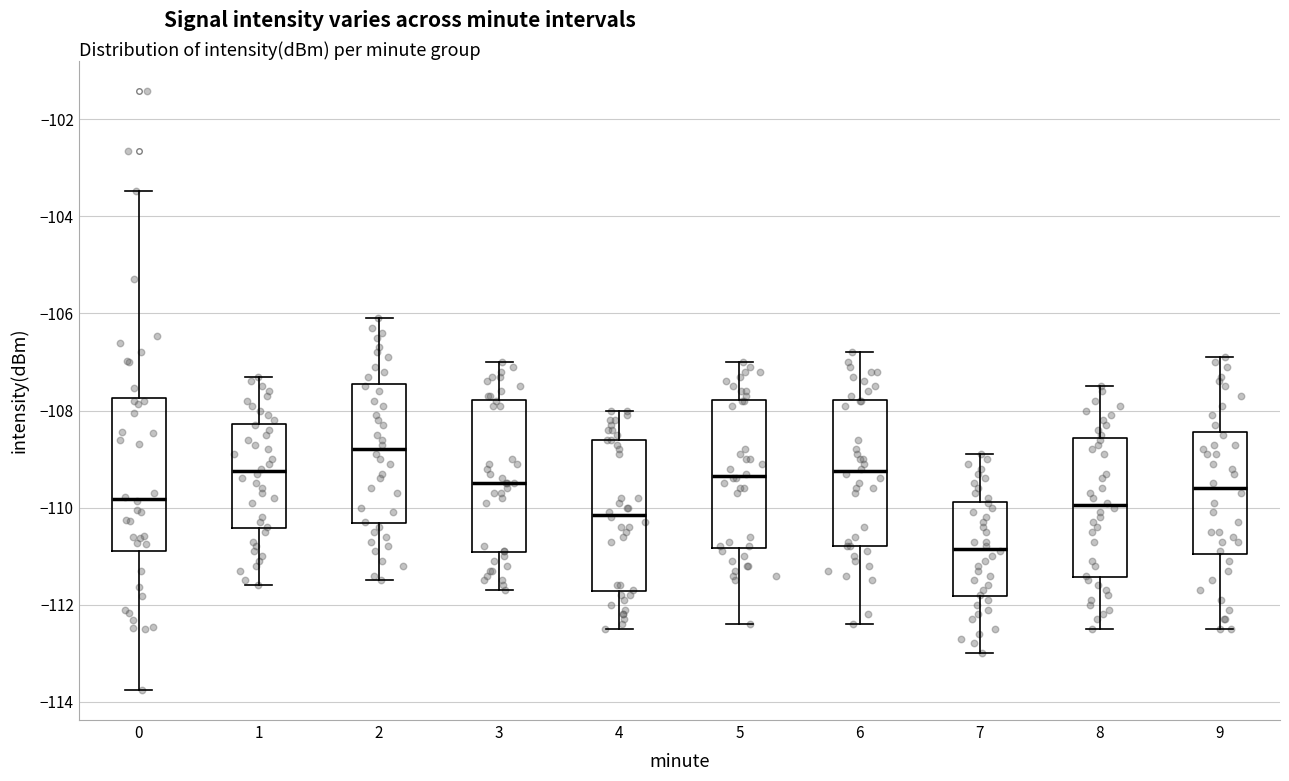

Reading left to right, transcribe this box plot: for each box, give where its median line is, the range the box spans, and where its two whiskers end, as read against the y-axis. The values are not printed on the chart, so give them approximately, as read against the axis.

0: median -109.8, box -110.8 to -107.8, whiskers -113.8 to -103.4
1: median -109.2, box -110.4 to -108.2, whiskers -111.6 to -107.2
2: median -108.8, box -110.4 to -107.4, whiskers -111.4 to -106.0
3: median -109.4, box -111.0 to -107.8, whiskers -111.6 to -107.0
4: median -110.2, box -111.8 to -108.6, whiskers -112.4 to -108.0
5: median -109.4, box -110.8 to -107.8, whiskers -112.4 to -107.0
6: median -109.2, box -110.8 to -107.8, whiskers -112.4 to -106.8
7: median -110.8, box -111.8 to -109.8, whiskers -113.0 to -108.8
8: median -110.0, box -111.4 to -108.6, whiskers -112.4 to -107.4
9: median -109.6, box -111.0 to -108.4, whiskers -112.4 to -106.8